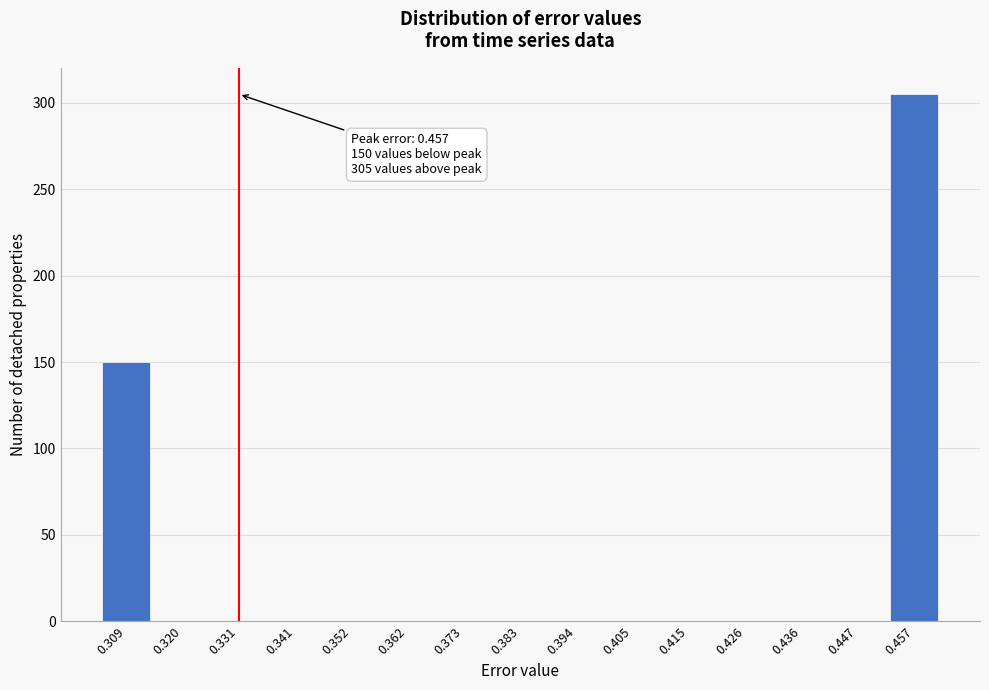

Reading left to right, list all the values displayed in this chart.

0.309=150	0.320=0	0.331=0	0.341=0	0.352=0	0.362=0	0.373=0	0.383=0	0.394=0	0.405=0	0.415=0	0.426=0	0.436=0	0.447=0	0.457=305